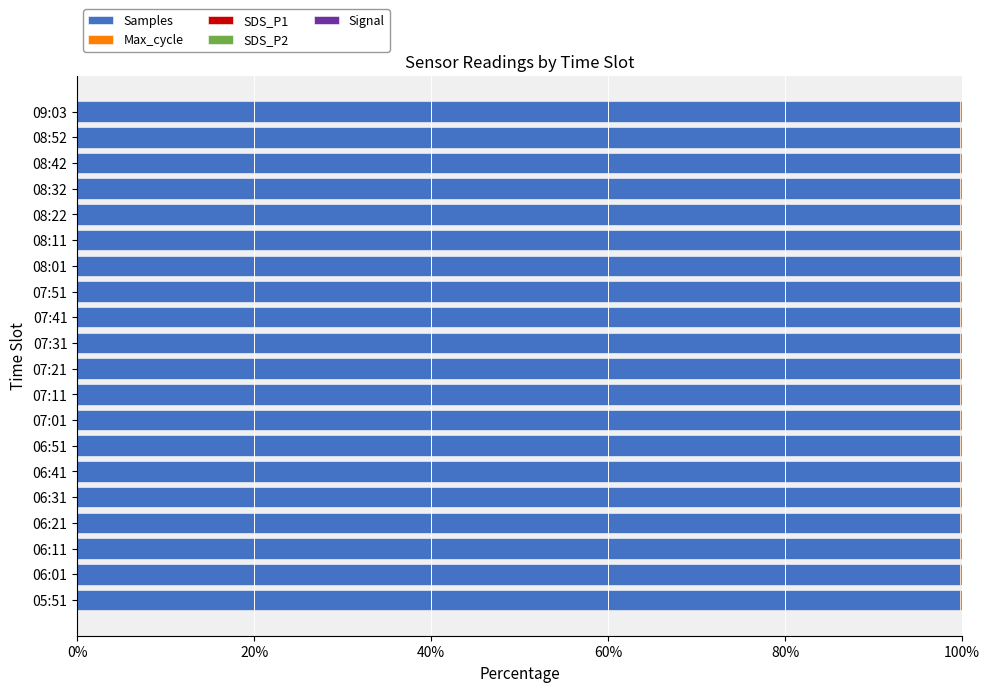

Count the number of categories in the chart.

20